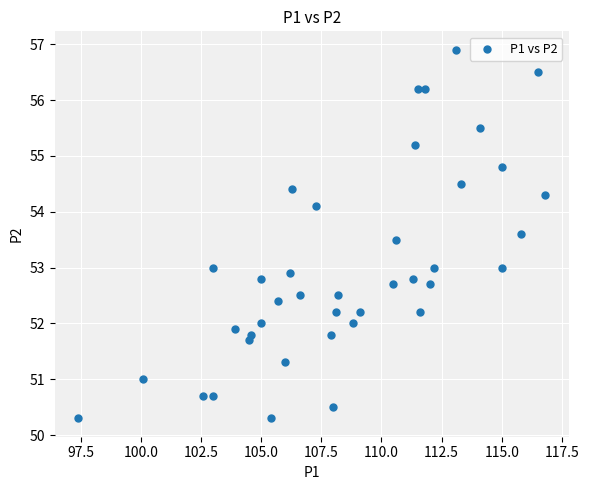

What is the range of Y values (max minus min)?

6.6